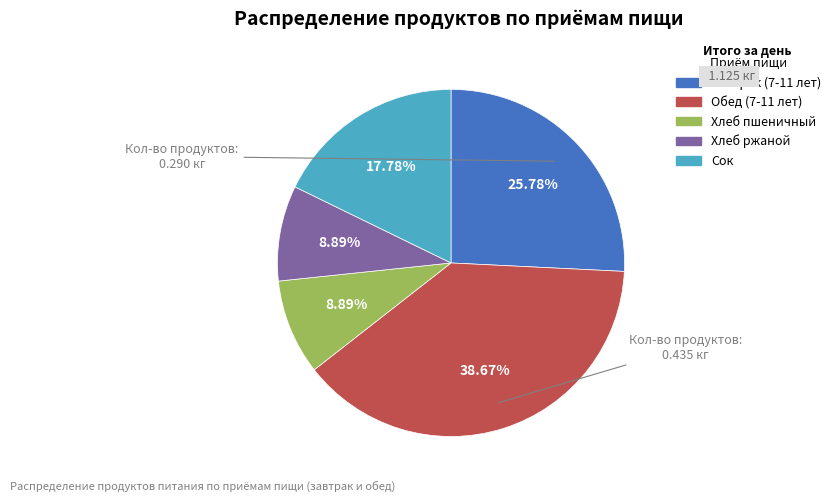

What is the largest slice in the pie chart?

Обед (7-11 лет)